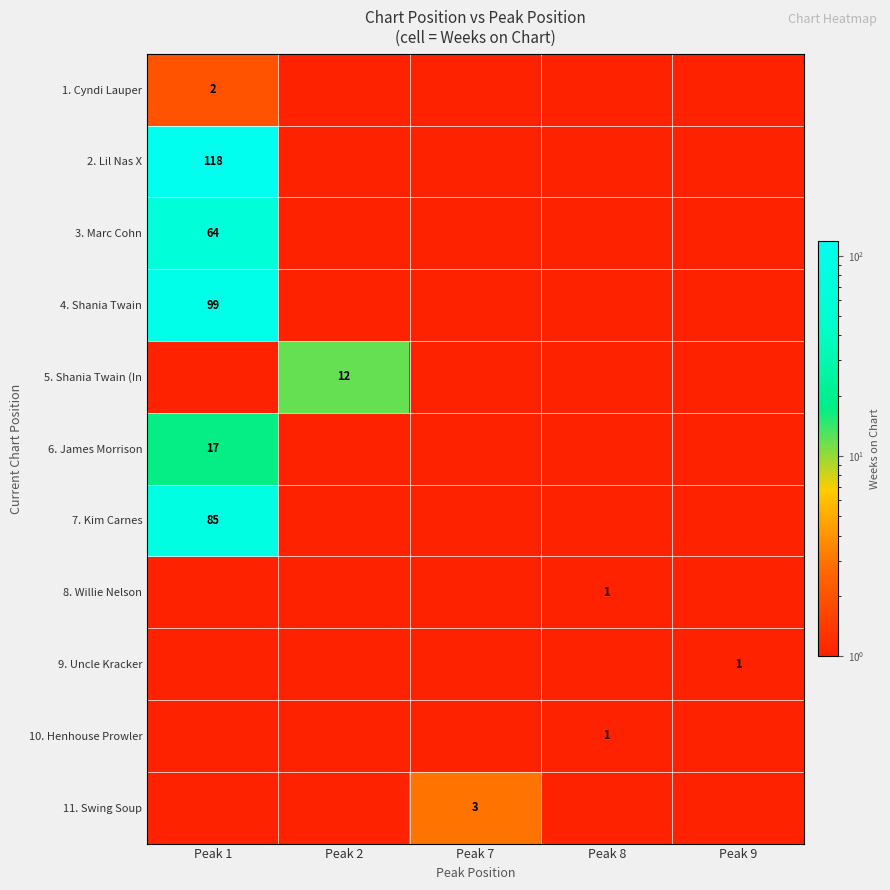

Is it true that 8. Willie Nelson equals -1 at Peak 2?

False